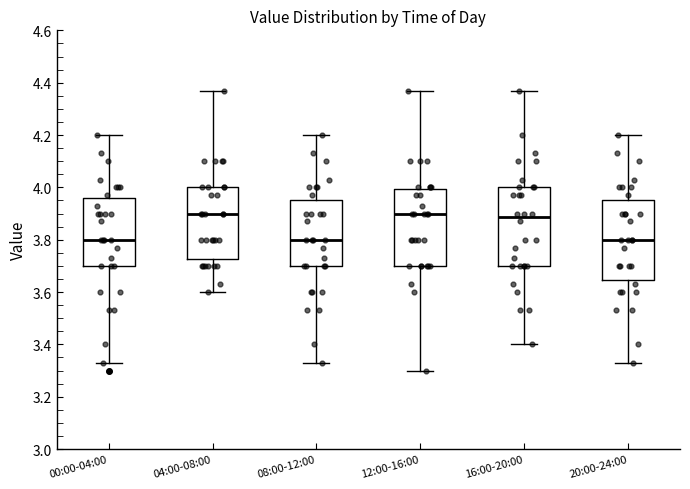

Where is the upper edge of the box for 16:00-20:00 on the y-axis? The values are not printed on the chart, so give them approximately, as read against the axis.

4.00